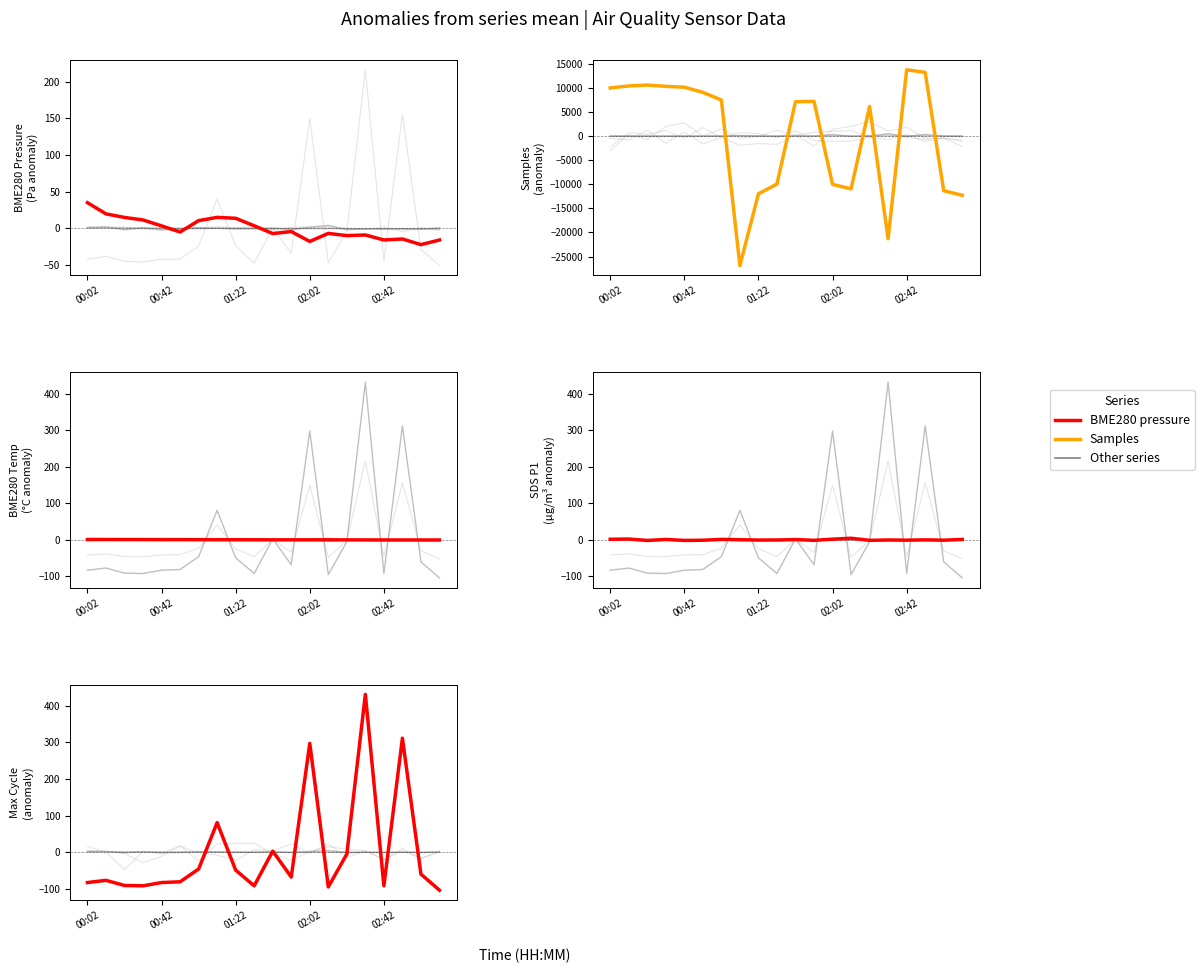

True or false: BME280_temperature has a value of 0.4 at 02:02.

False